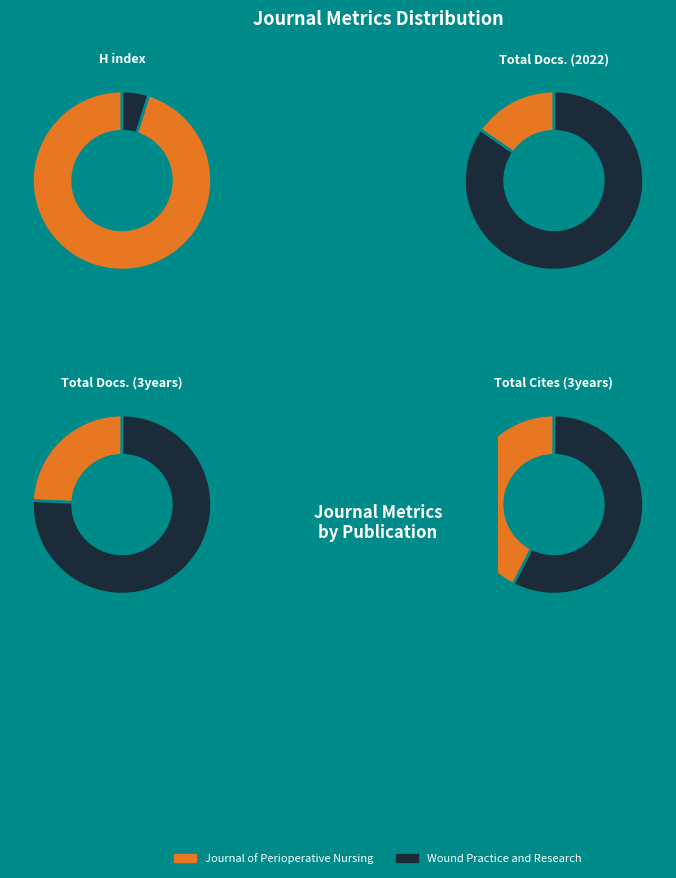

How many slices are in this pie chart?

2